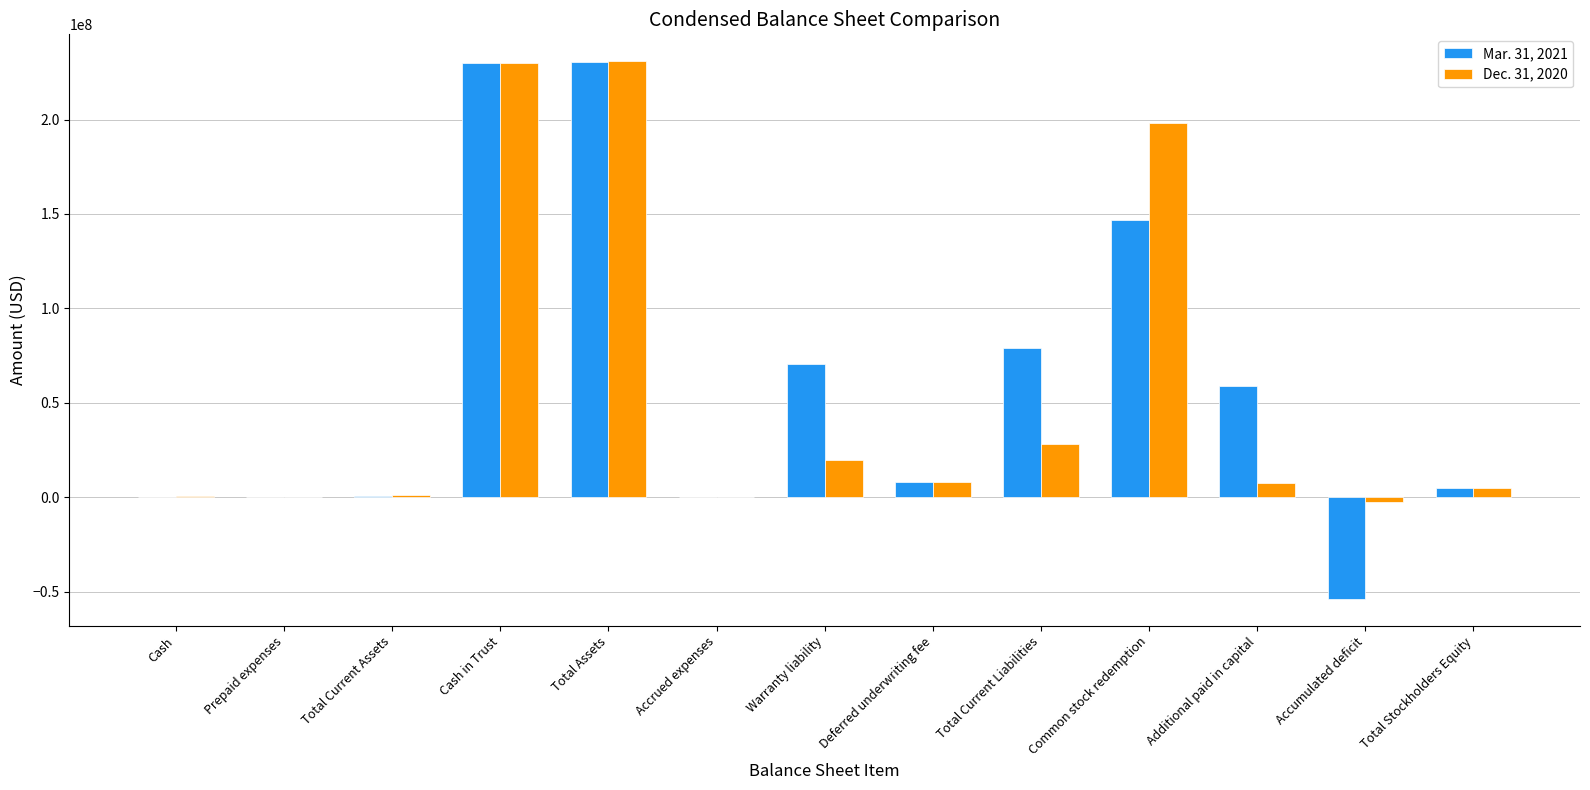

What is the sum of the Mar. 31, 2021 values at Total Current Liabilities and Total Current Assets?

79347789